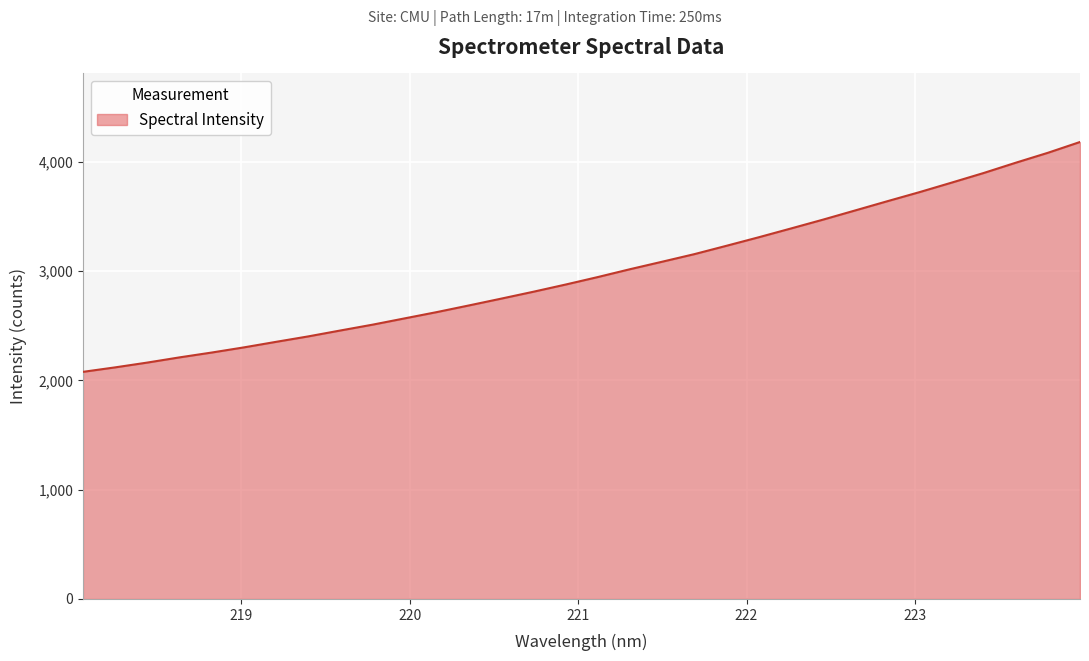

True or false: there are more than 2 points higher than both neighbors.

False